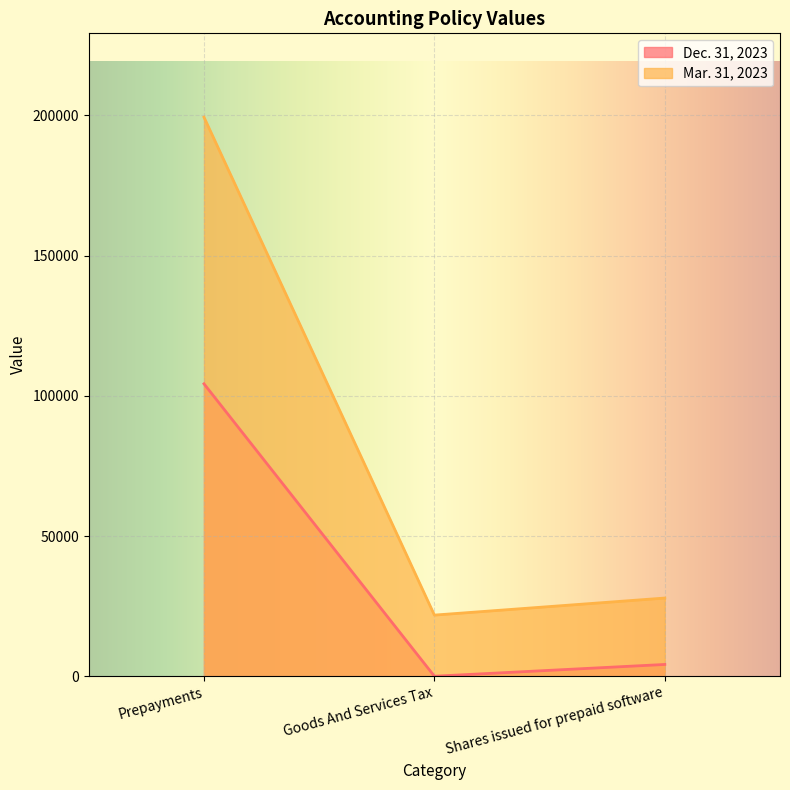

Is it true that Mar. 31, 2023 equals 52854 at Prepayments?

False